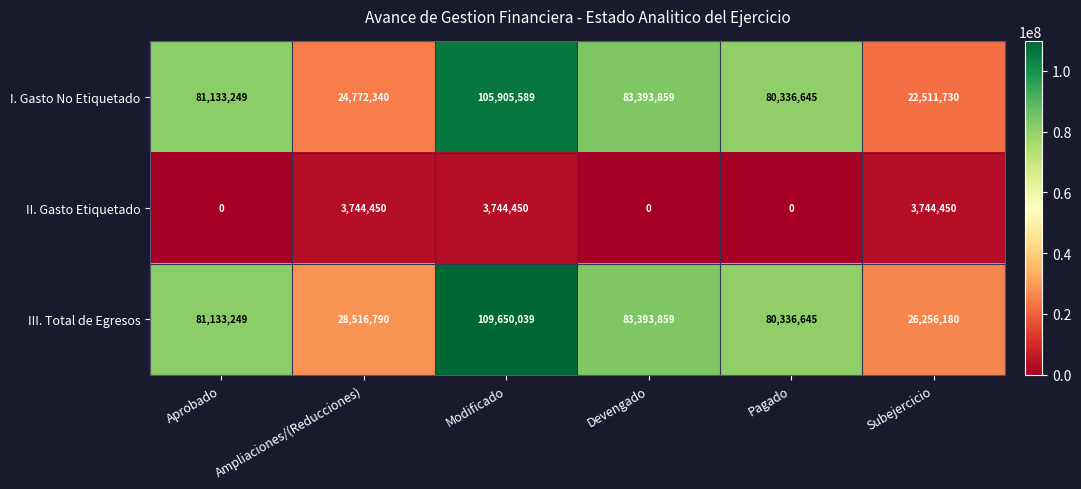

What is the sum of the I. Gasto No Etiquetado values at Aprobado and Modificado?

187038838